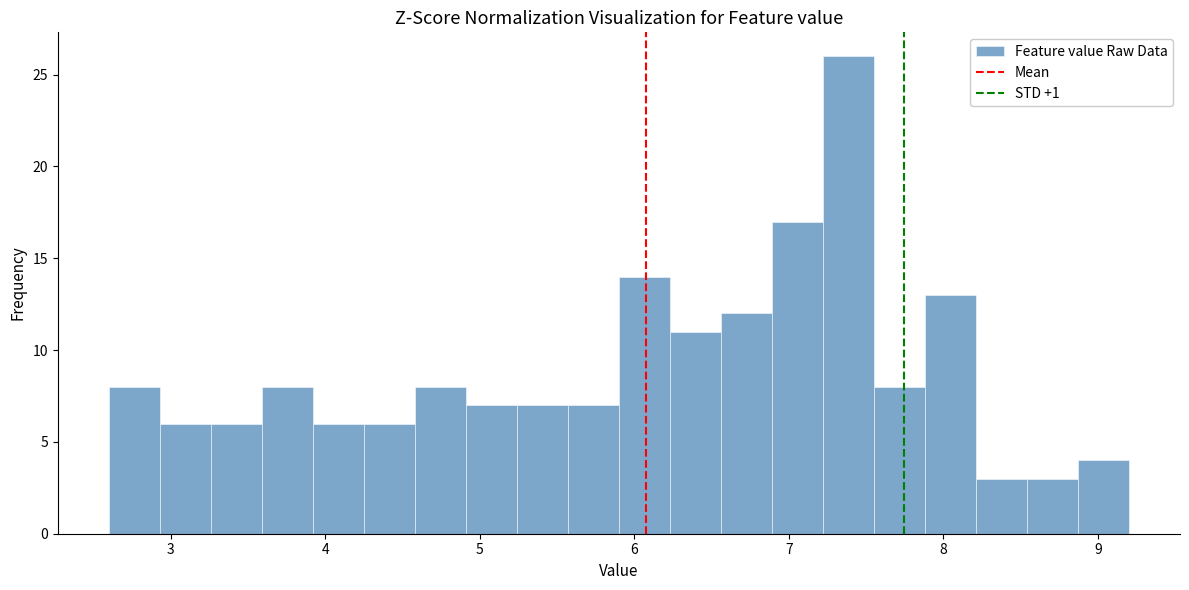

Read against the x-axis, roughly where is the centre of the tallest bar?

7.4